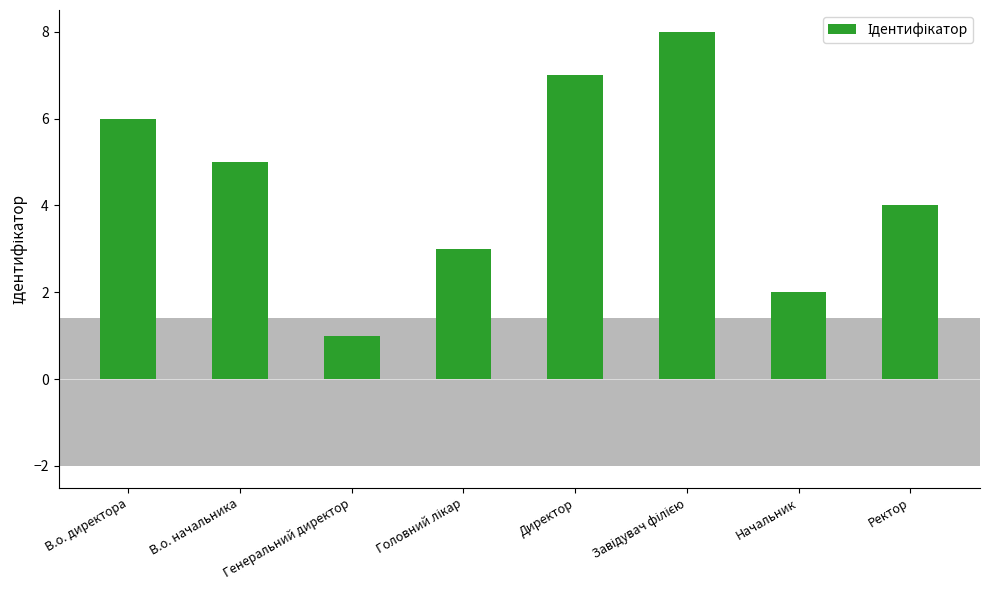

What is the approximate value at В.о. директора?

6